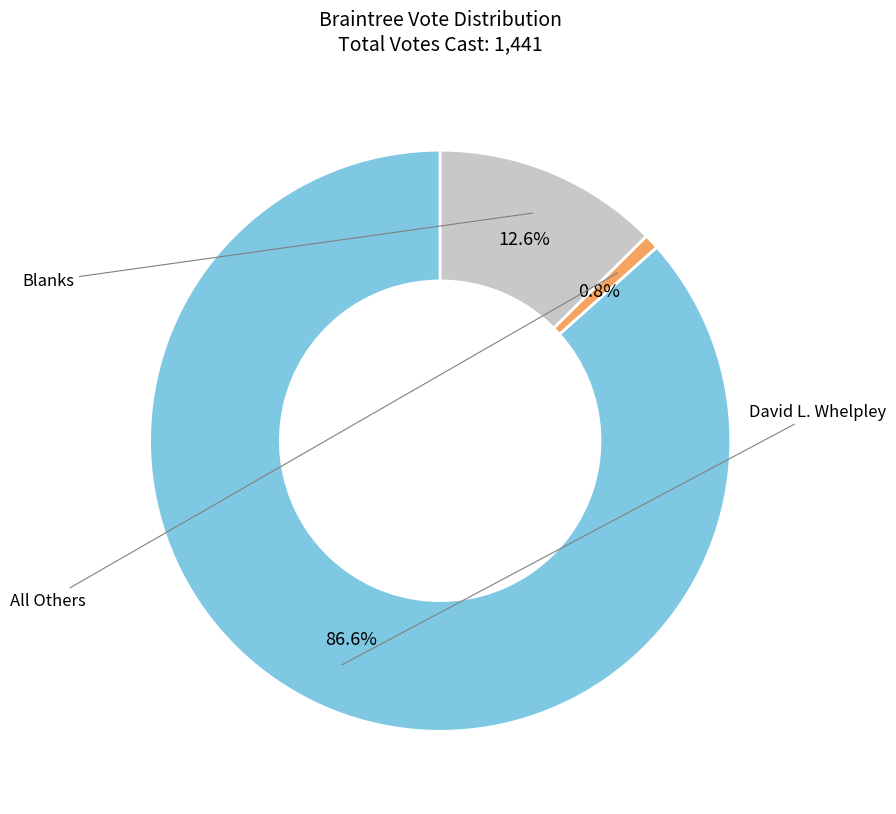

Count the number of slices in the pie.

3